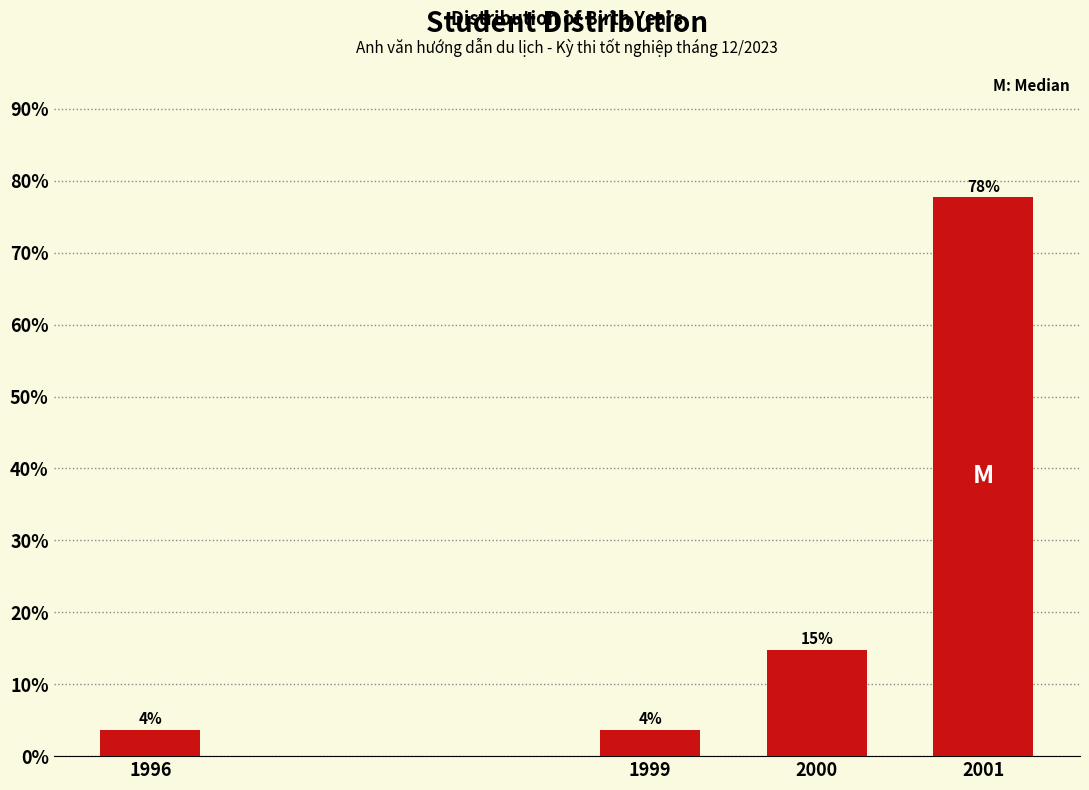

Are the bars horizontal?

No